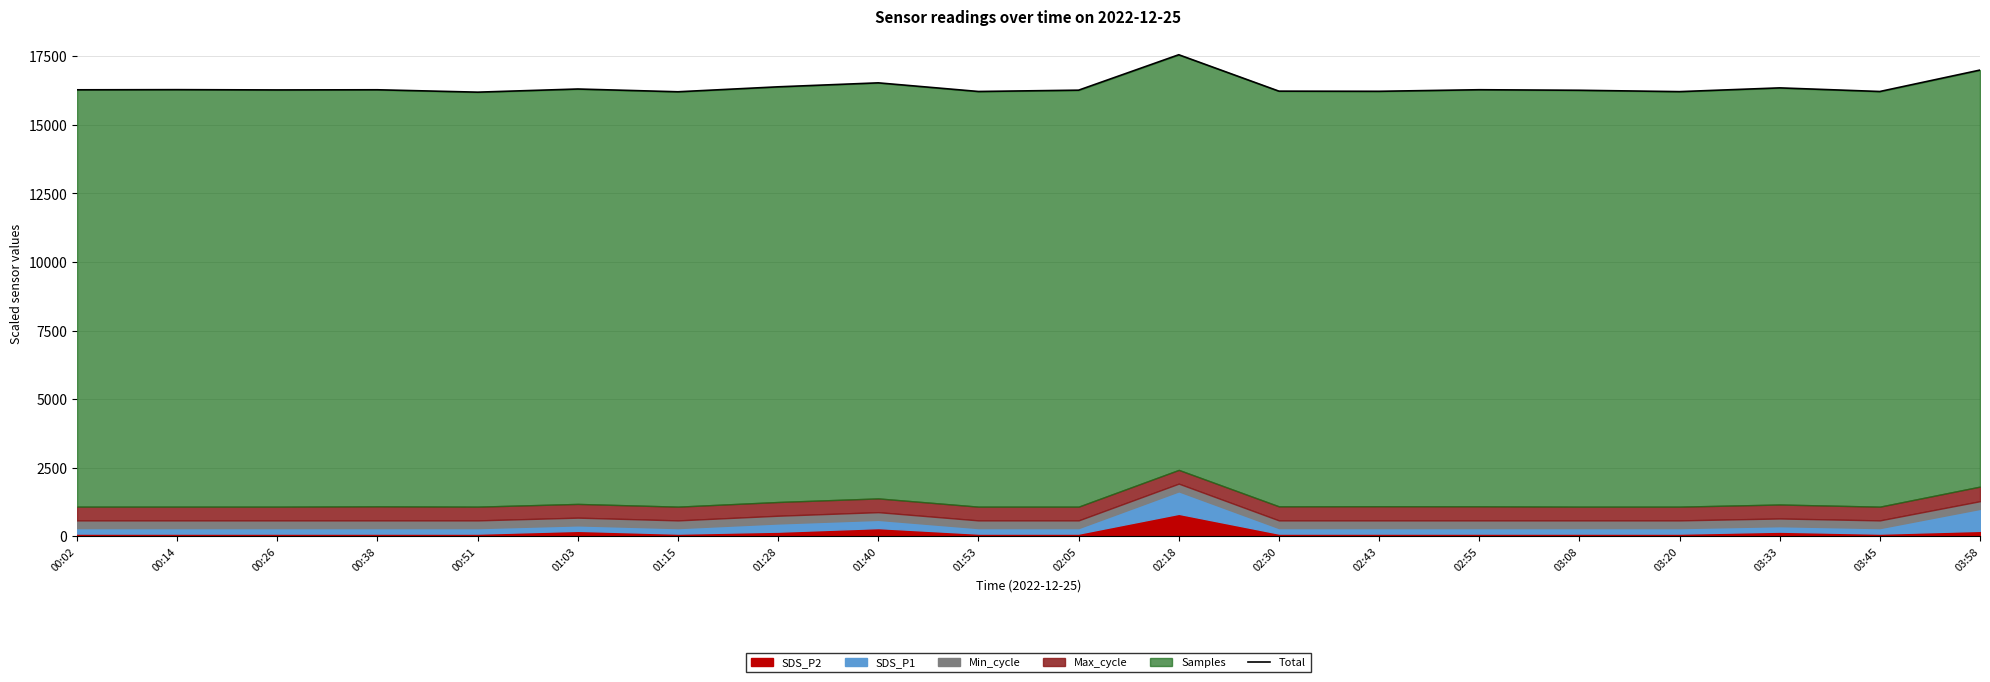

Which label corresponds to the smallest value in the chart?

00:51